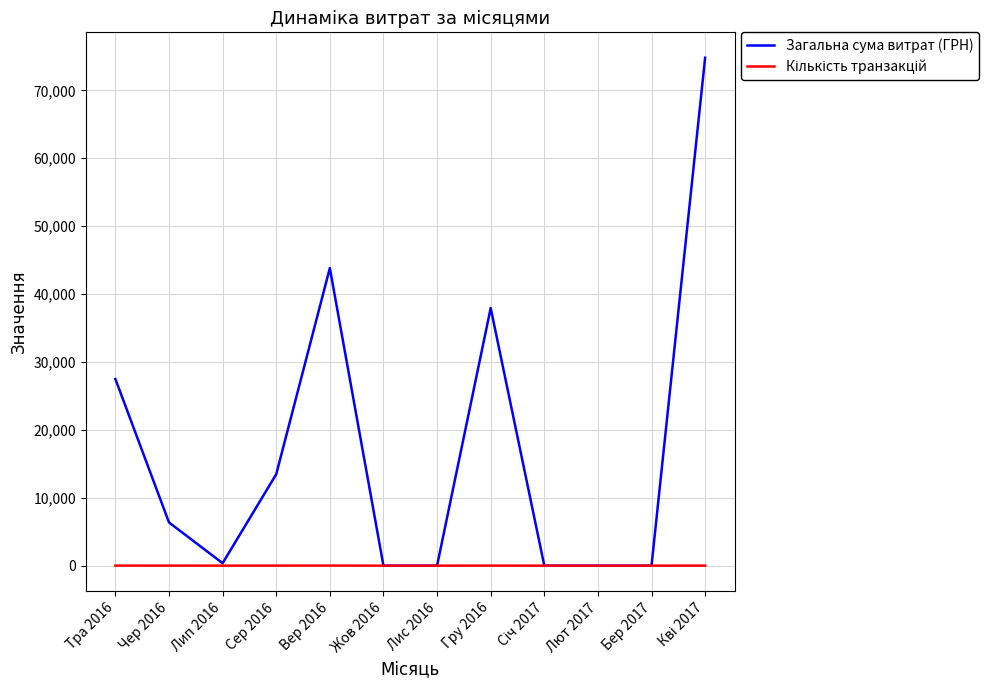

The Загальна сума витрат (ГРН) series shows 47537.0 at Жов 2016. True or false?

False